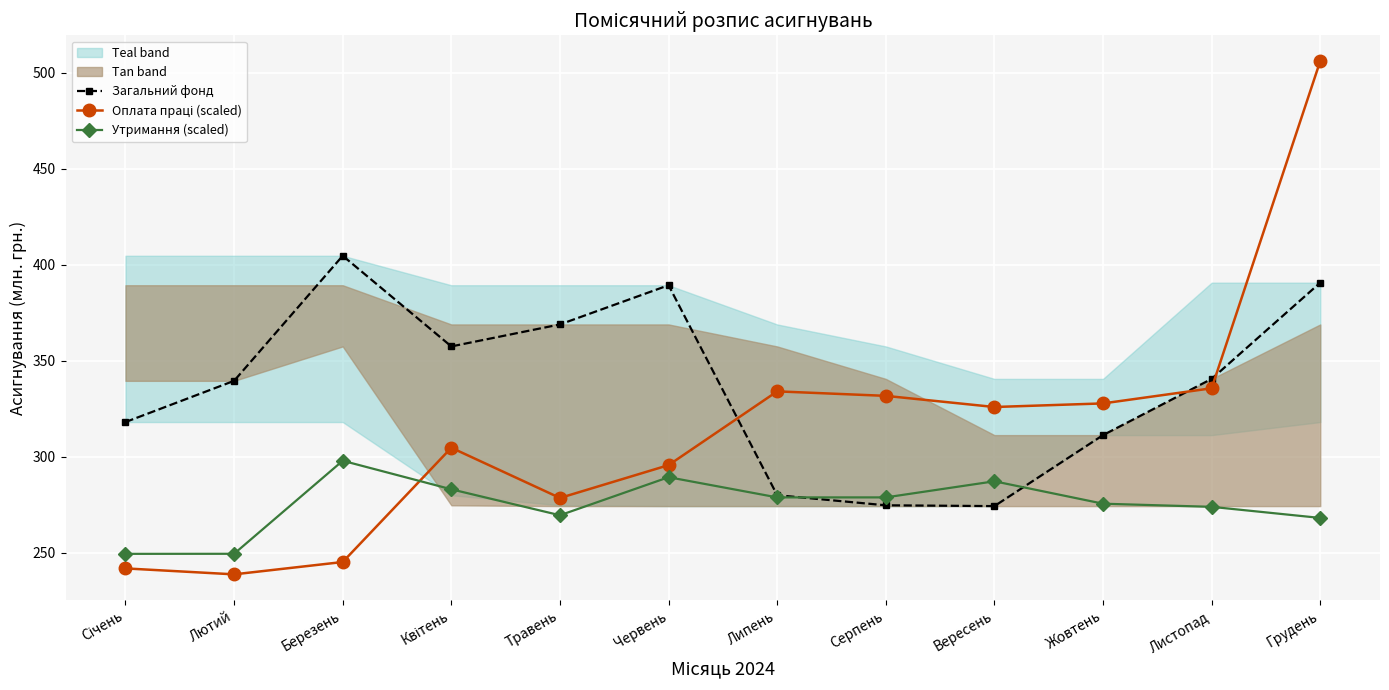

True or false: Оплата праці (scaled) and Утримання (scaled) intersect in this chart.

True